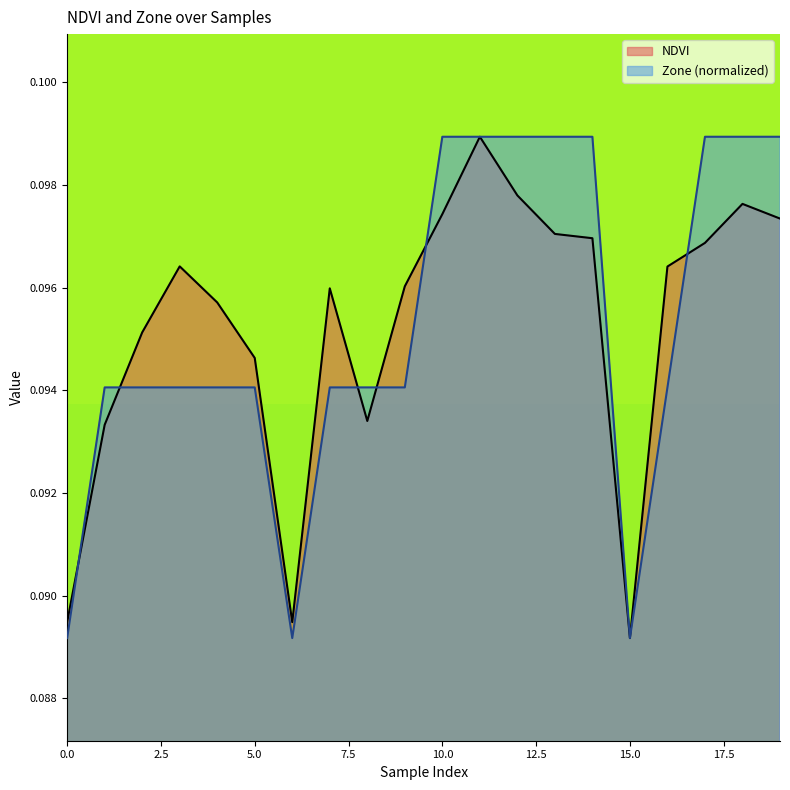

What are all the series names shown in the legend?

NDVI, Zone (normalized)